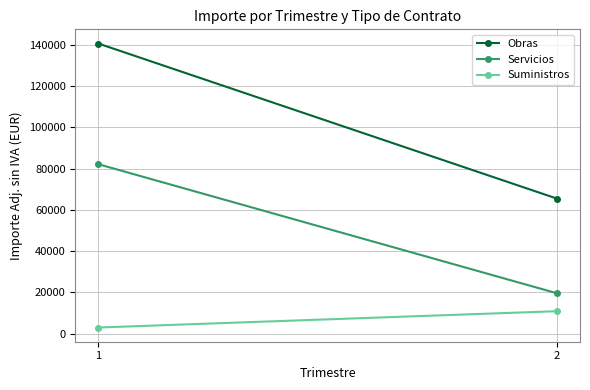

Is the value of Obras at 1 greater than the value of Servicios at 1?

Yes